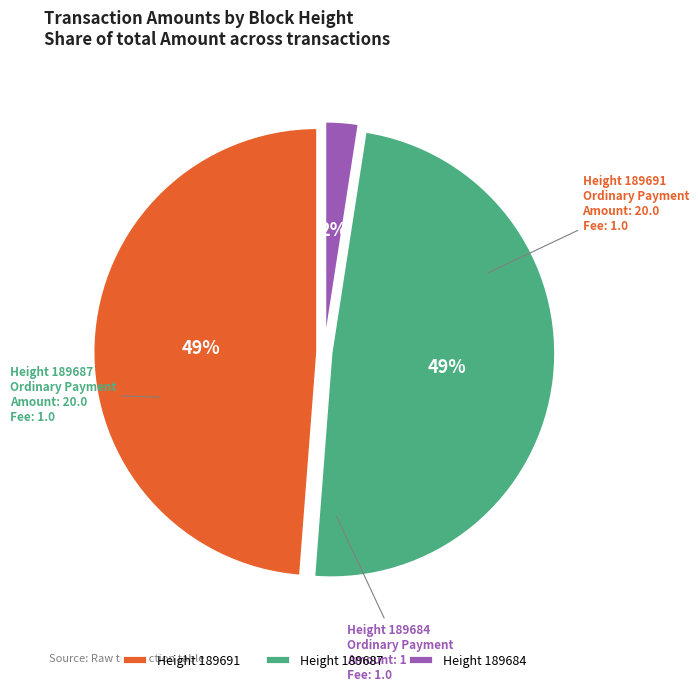

To the nearest percent, what is the combined percentage of Height 189684 and Height 189691?

51%